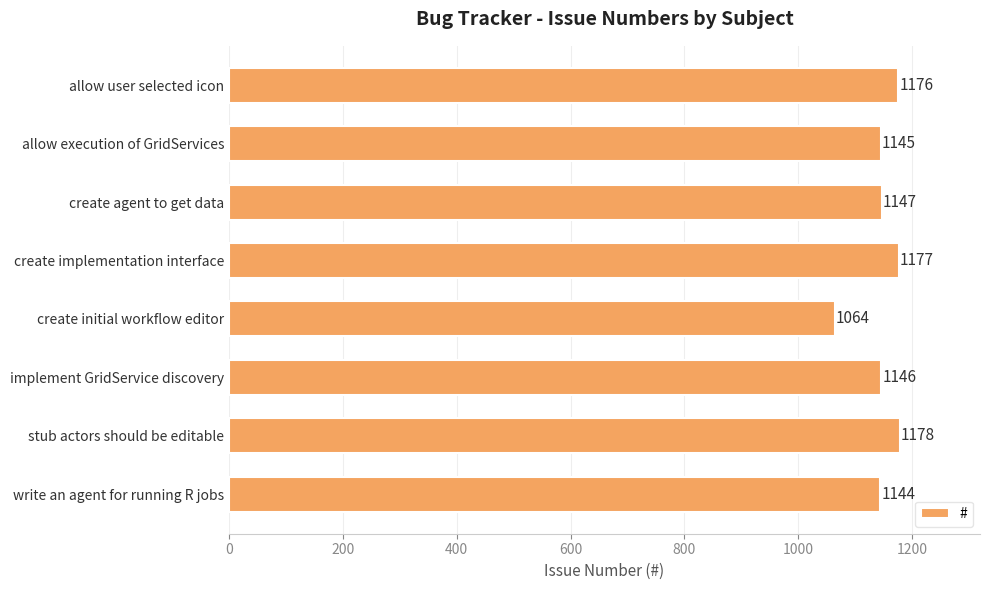

Which label corresponds to the largest value in the chart?

stub actors should be editable